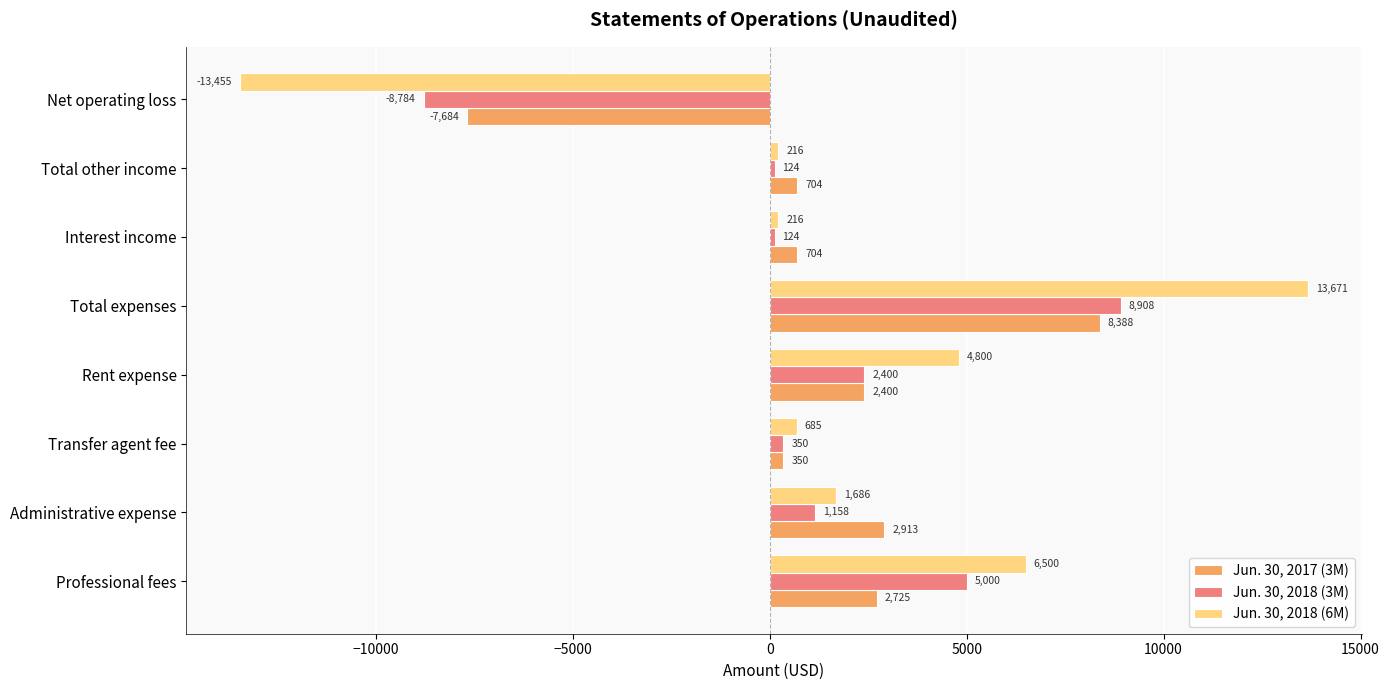

What is the maximum value for Jun. 30, 2018 (6M)?

13671